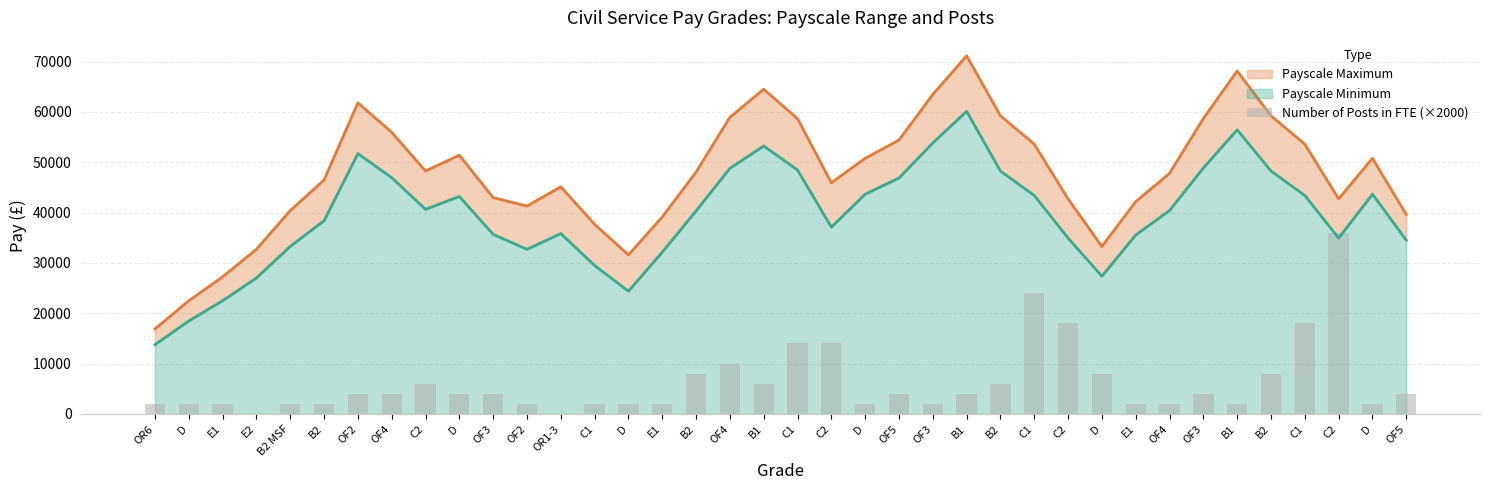

Are the bars grouped side by side (vs. stacked)?

No